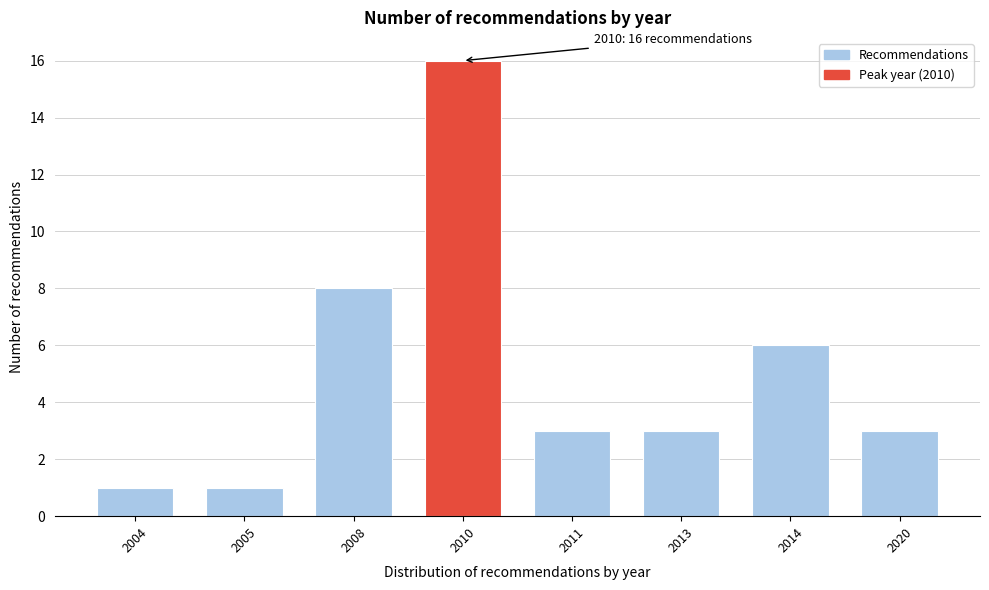

Reading right to left, transcribe all the data shown in this chart.

3	6	3	3	16	8	1	1